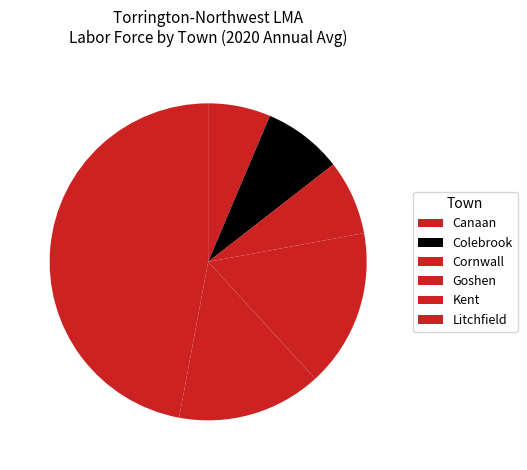

How many slices are in this pie chart?

6